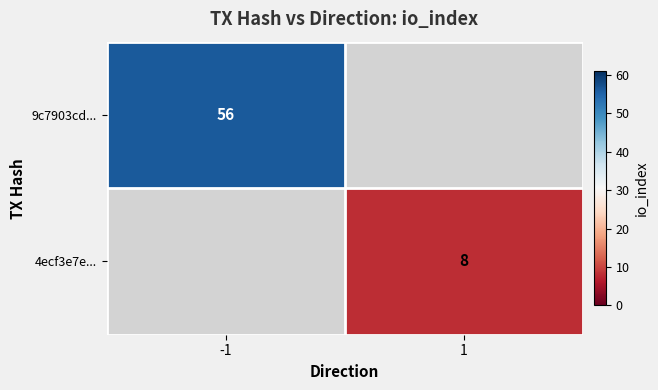

True or false: 9c7903cd... has a value of 13 at -1.

False